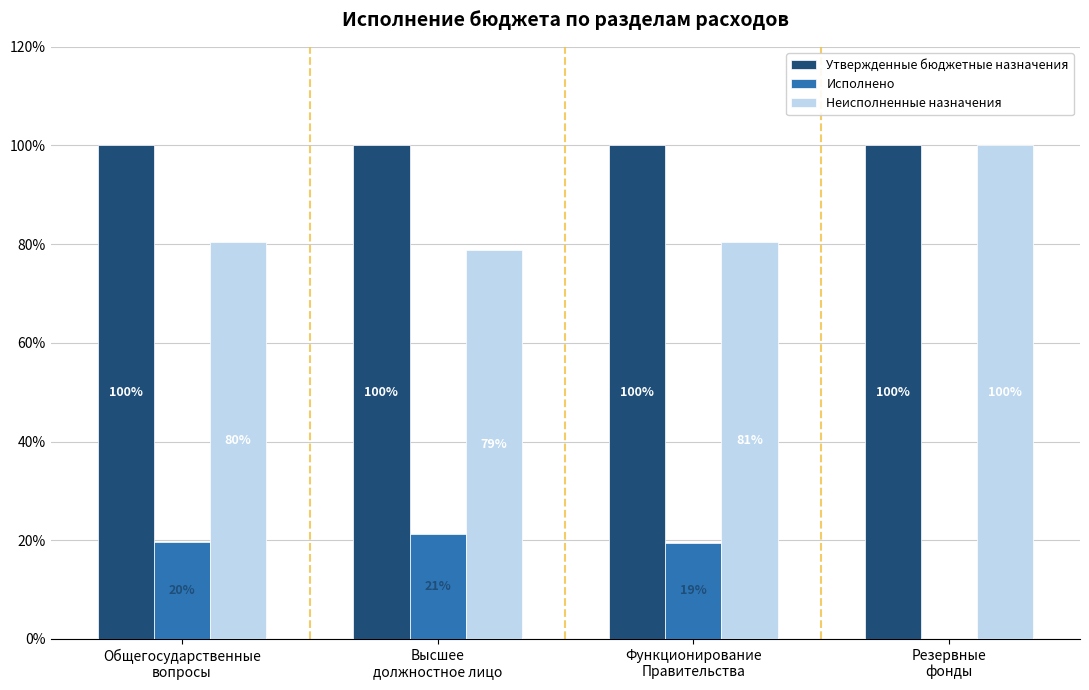

Which series has the largest total across all categories?

Утвержденные бюджетные назначения